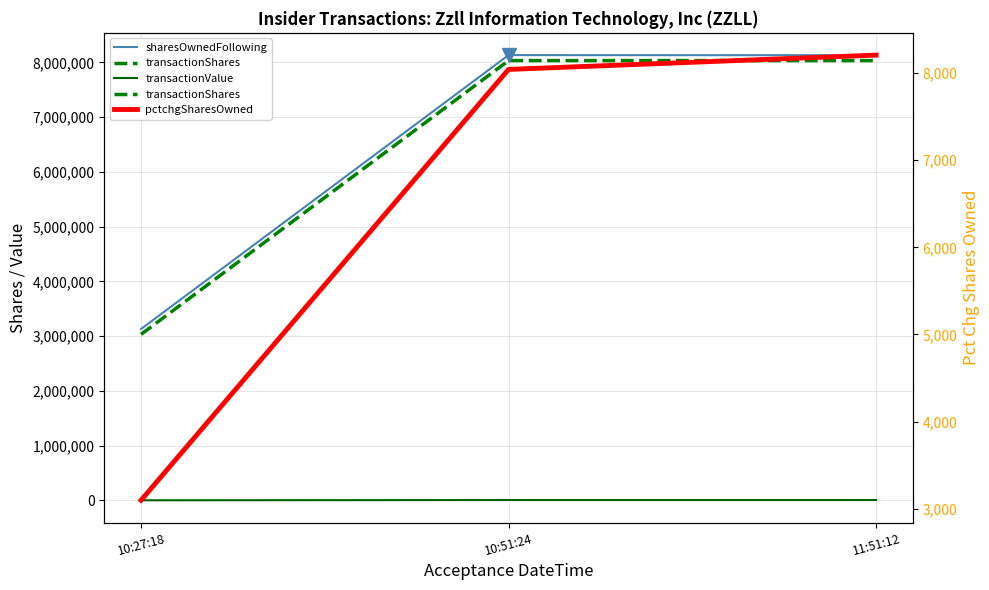

Reading left to right, what are all the values shown in this chart?

sharesOwnedFollowing: 3130650	8132650	8130650
transactionShares: 3032750	8032750	8032750
transactionValue: 2729	7229	7229
pctchgSharesOwned: 3098	8041	8205